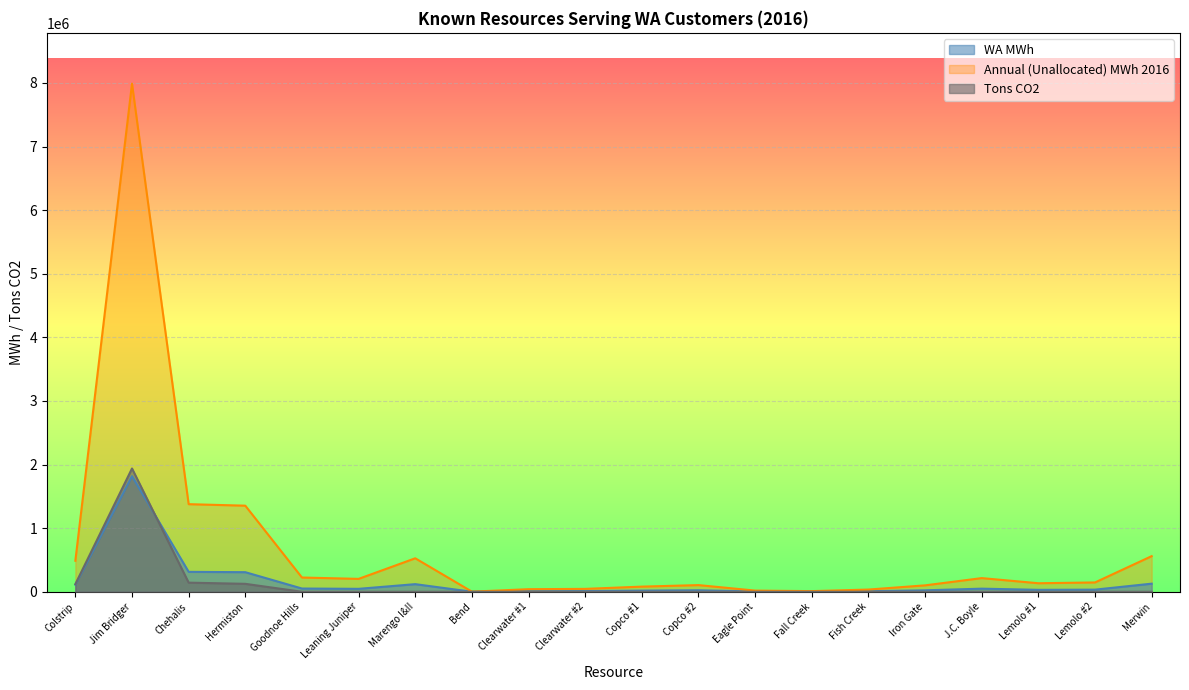

Between Jim Bridger and Marengo I&II, which series saw the biggest shift?

Annual (Unallocated) MWh 2016